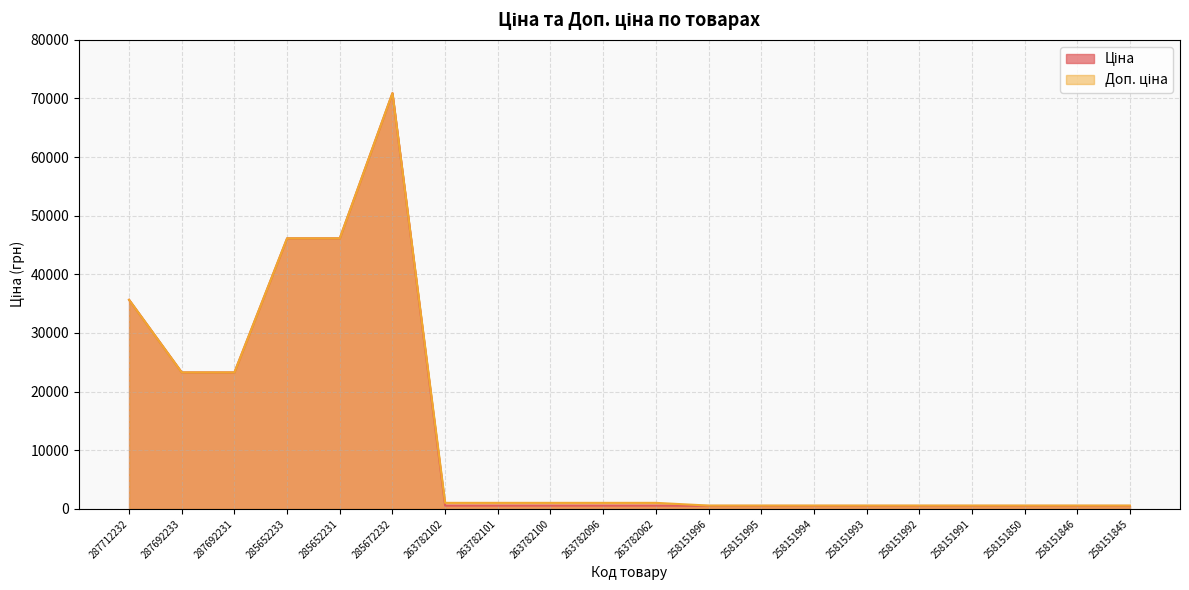

What position from the left is 258151845?

20